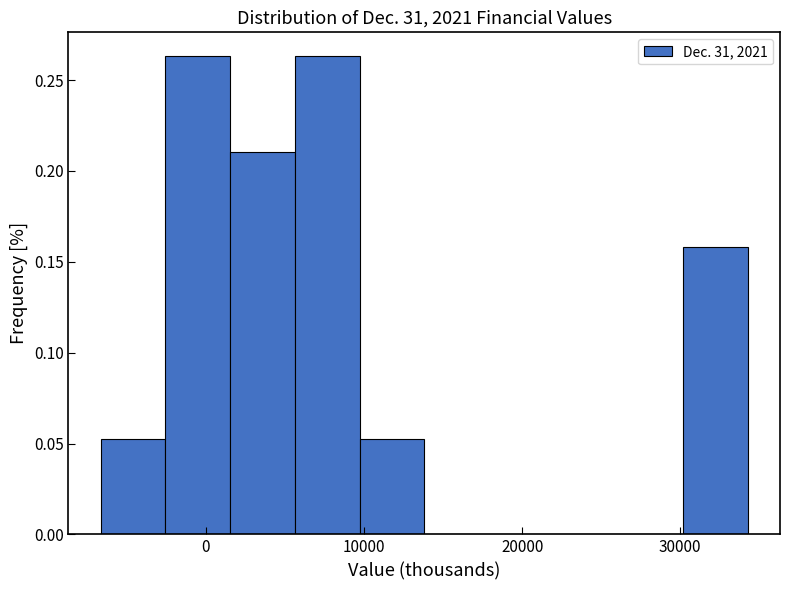

Reading left to right, list every bar in this chart as the range it spans on the x-axis followed by its height. Neither the bar edges nor the heights are printed on the chart, so give them approximately, as read against the axes.

-7000 to -3000: 0.055
-3000 to 2000: 0.265
2000 to 6000: 0.210
6000 to 10000: 0.265
10000 to 14000: 0.055
14000 to 18000: 0
18000 to 22000: 0
22000 to 26000: 0
26000 to 30000: 0
30000 to 34000: 0.160